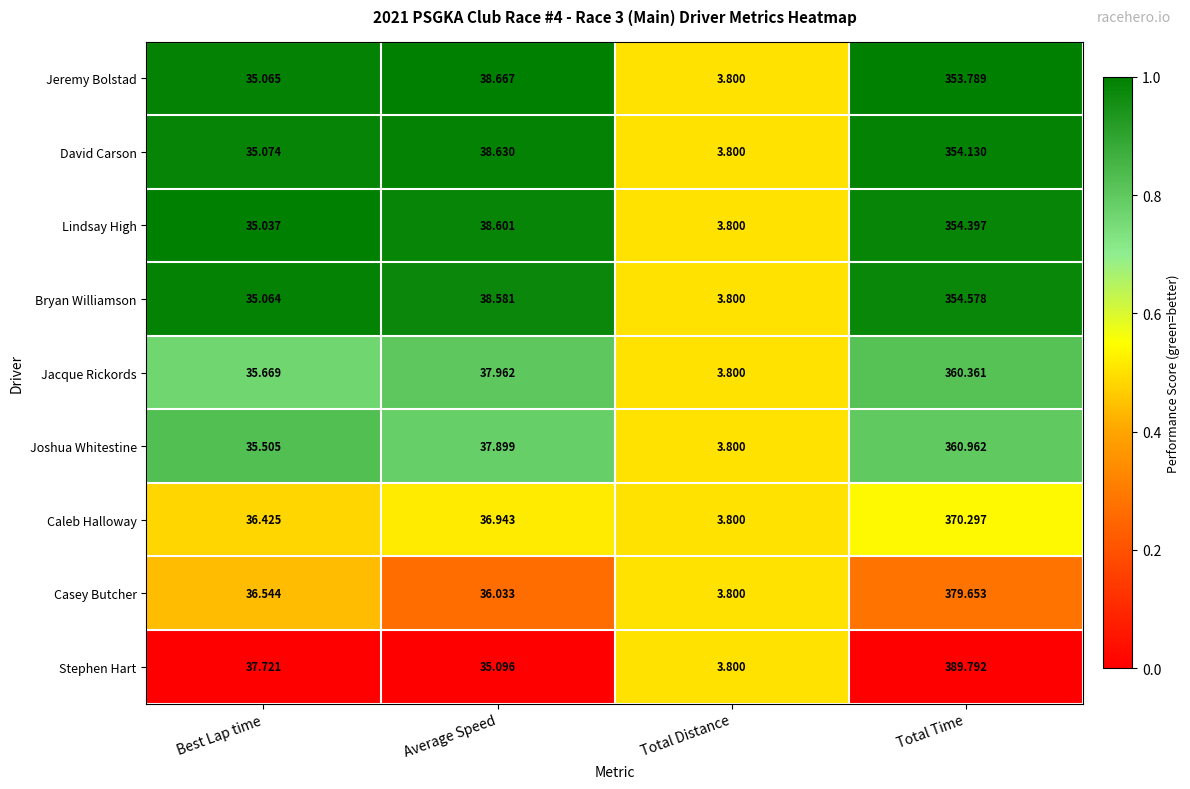

Which category has the highest value across all series?

Total Time